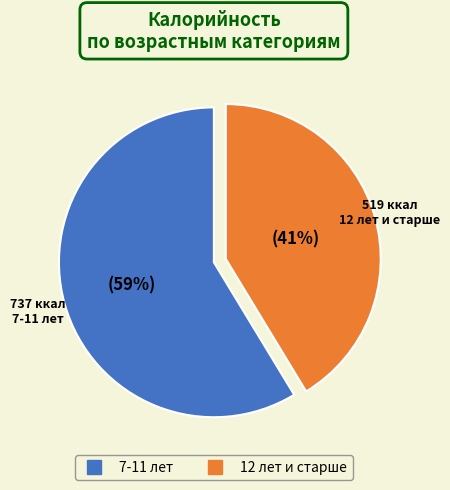

Do 7-11 лет and 12 лет и старше together represent more than half of the pie?

Yes